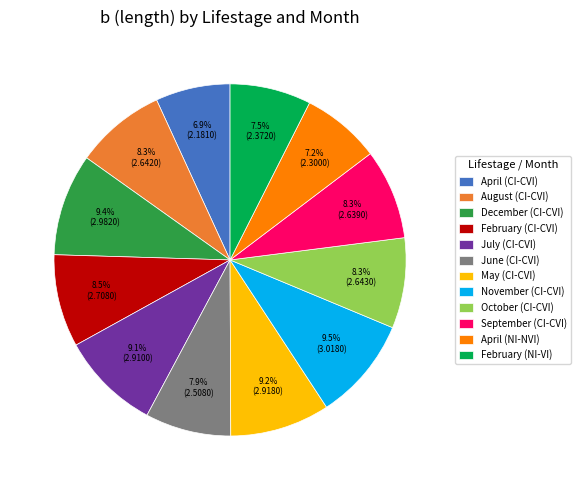

How many slices are in this pie chart?

12